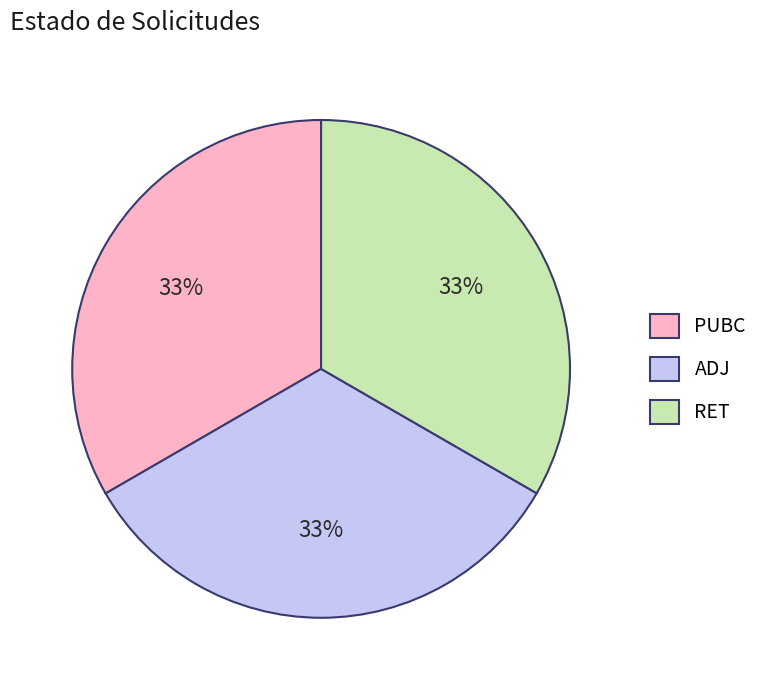

Is RET the majority of the pie?

No